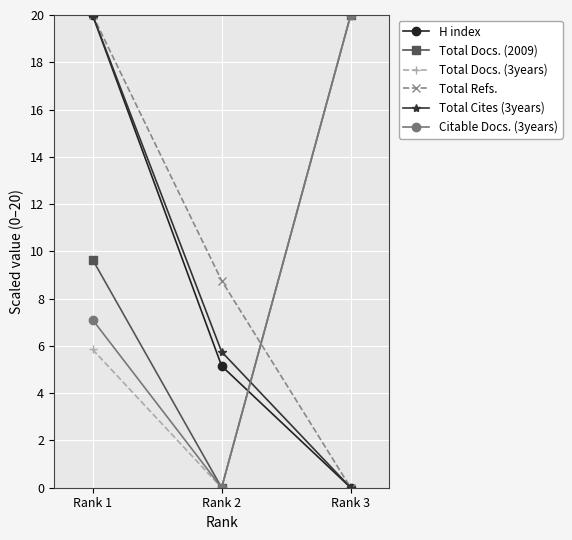

List the labels in order of H index value, largest first.

Rank 1, Rank 2, Rank 3